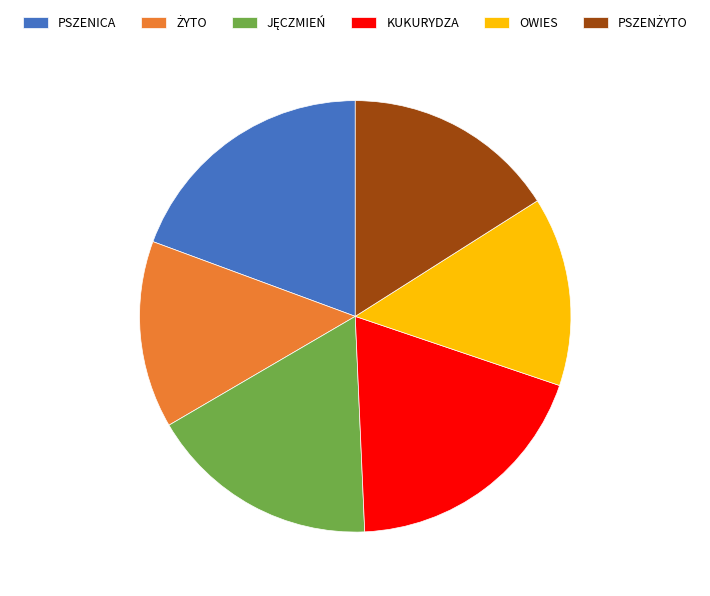

True or false: KUKURYDZA accounts for 9% of the total.

False